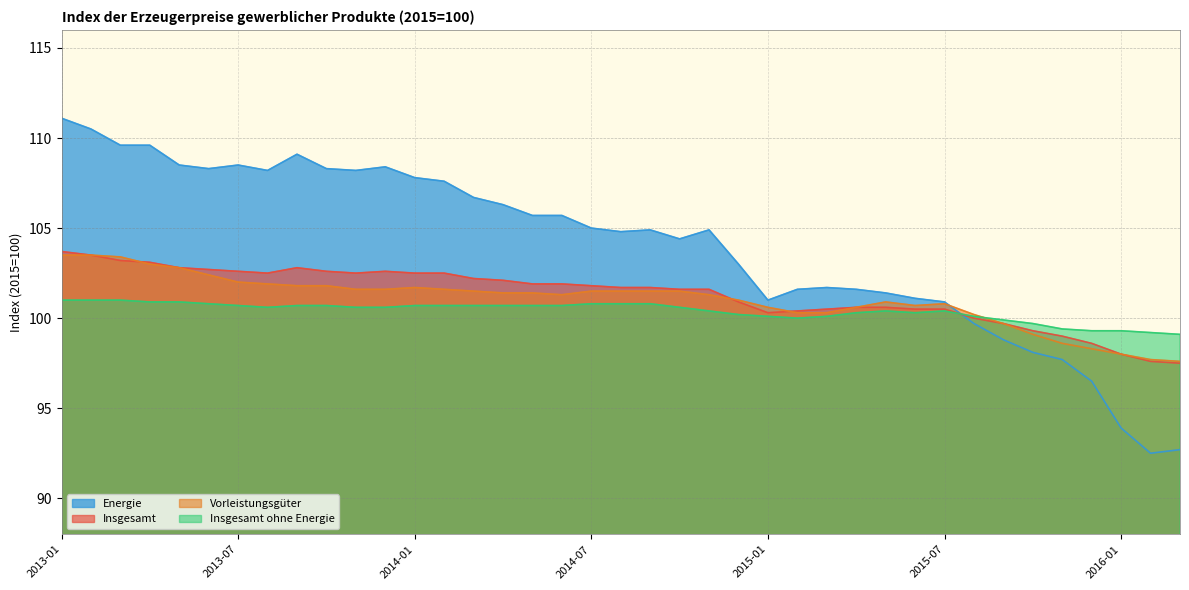

The Vorleistungsgüter series shows 22.8 at 2013-07. True or false?

False